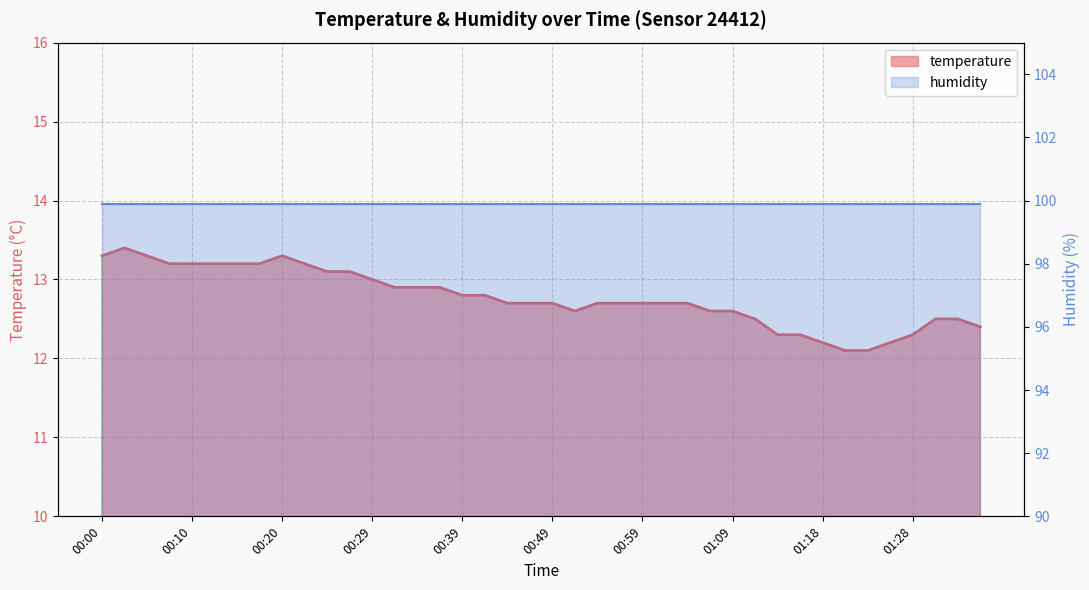

Rank the categories by value from highest to lowest.

00:03, 00:00, 00:05, 00:20, 00:07, 00:10, 00:12, 00:15, 00:17, 00:22, 00:25, 00:27, 00:29, 00:32, 00:34, 00:37, 00:39, 00:42, 00:44, 00:46, 00:49, 00:54, 00:56, 00:59, 01:01, 01:04, 00:52, 01:06, 01:09, 01:11, 01:34, 01:37, 01:39, 01:14, 01:16, 01:28, 01:18, 01:26, 01:21, 01:23